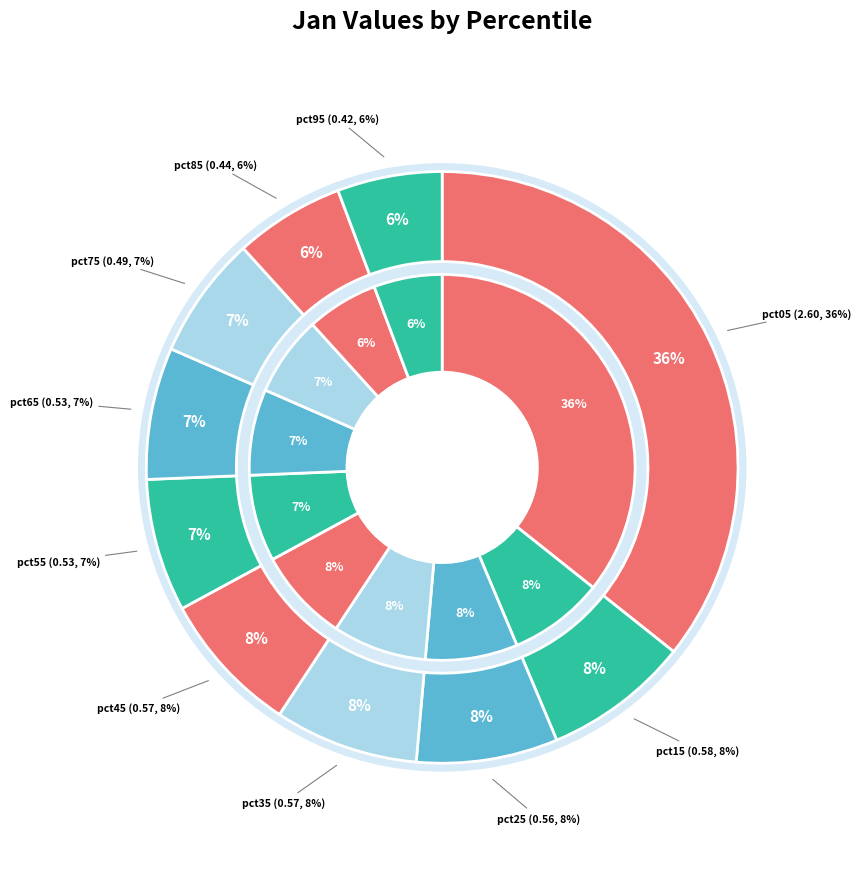

What is the smallest slice in the pie chart?

pct95